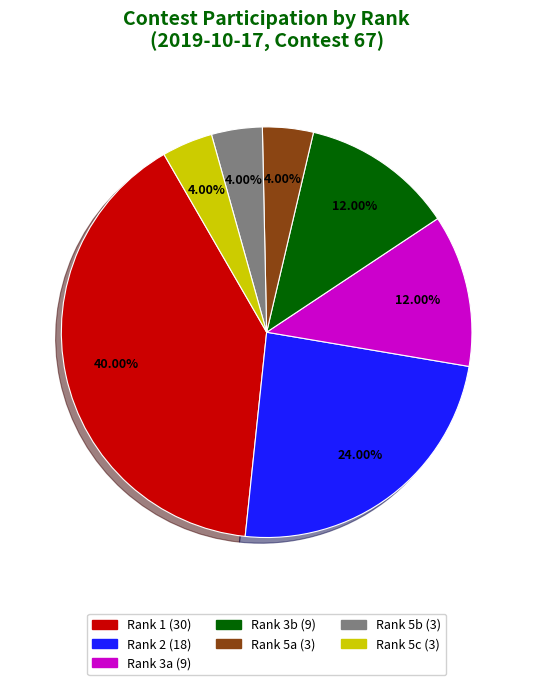

Does any single category account for the majority?

No